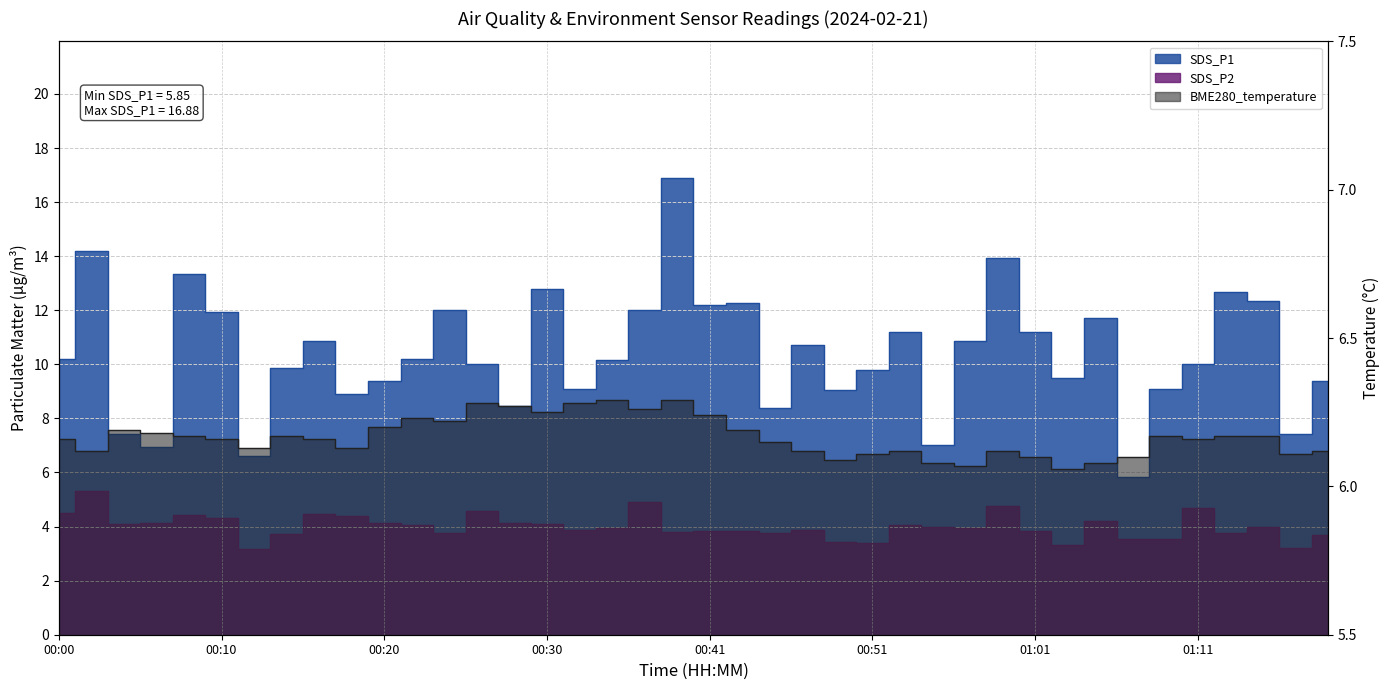

What is the label of the 7th point from the right?

01:07